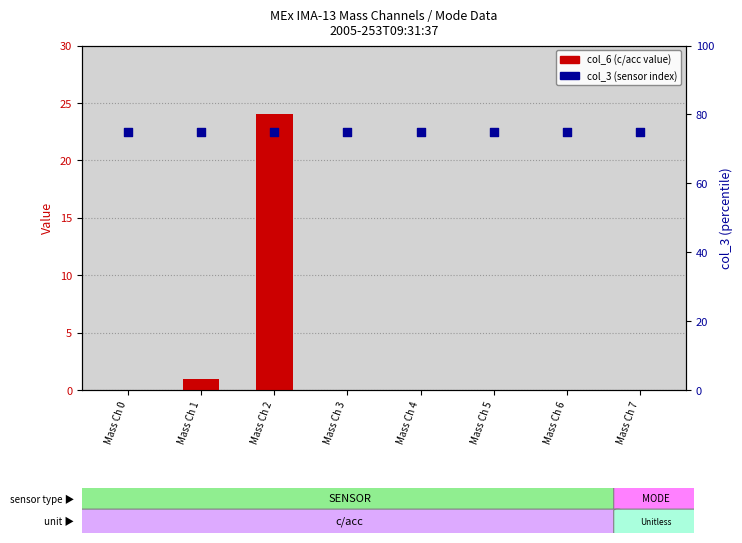

At which category is the sum across all series the highest?

Mass Ch 2